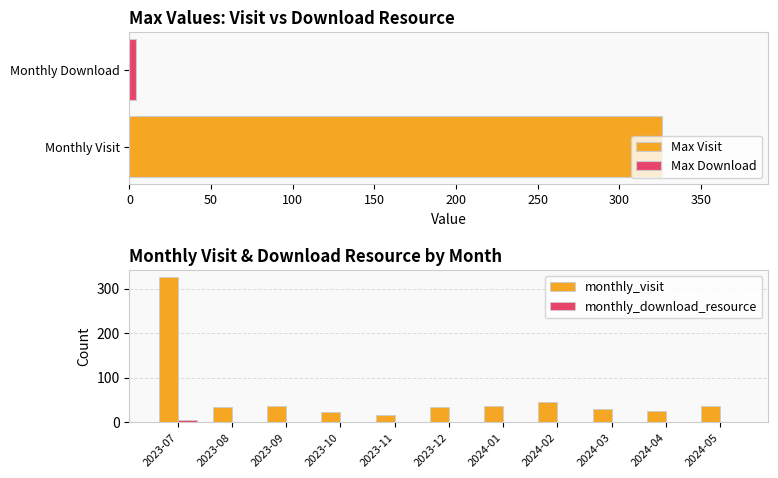

Count the number of categories in the chart.

11